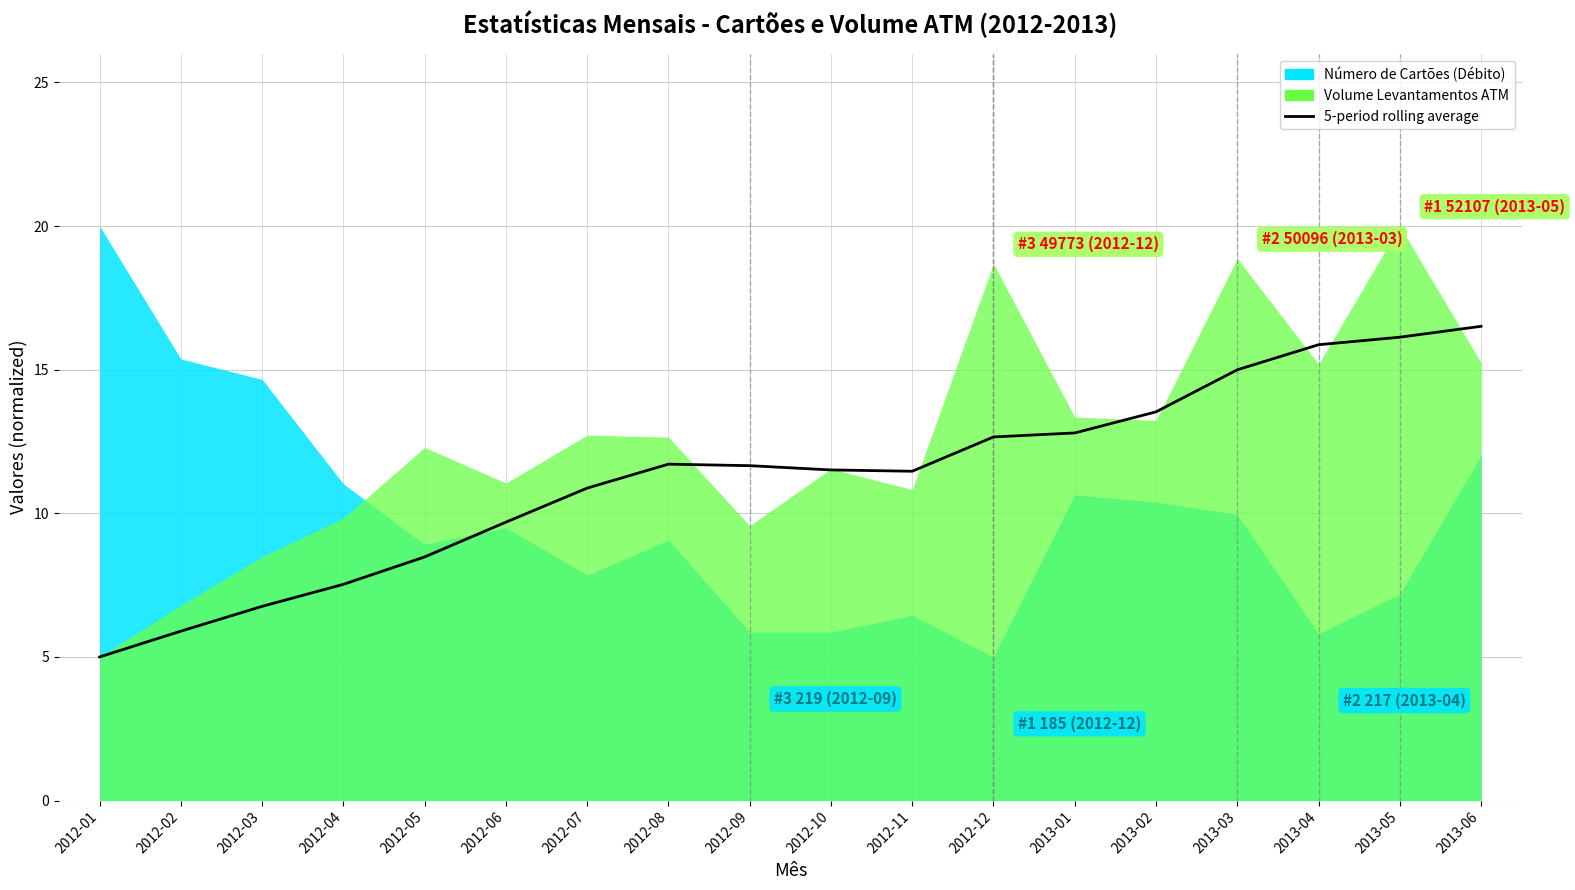

Which category has the lowest value across all series?

2012-01